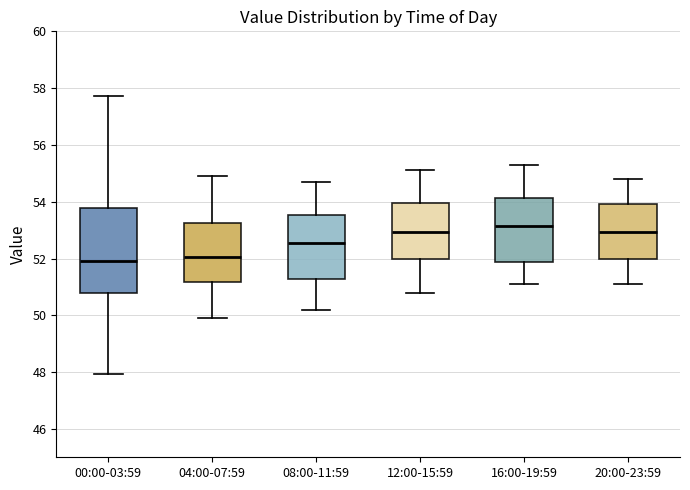

Which box has the highest median line?

16:00-19:59